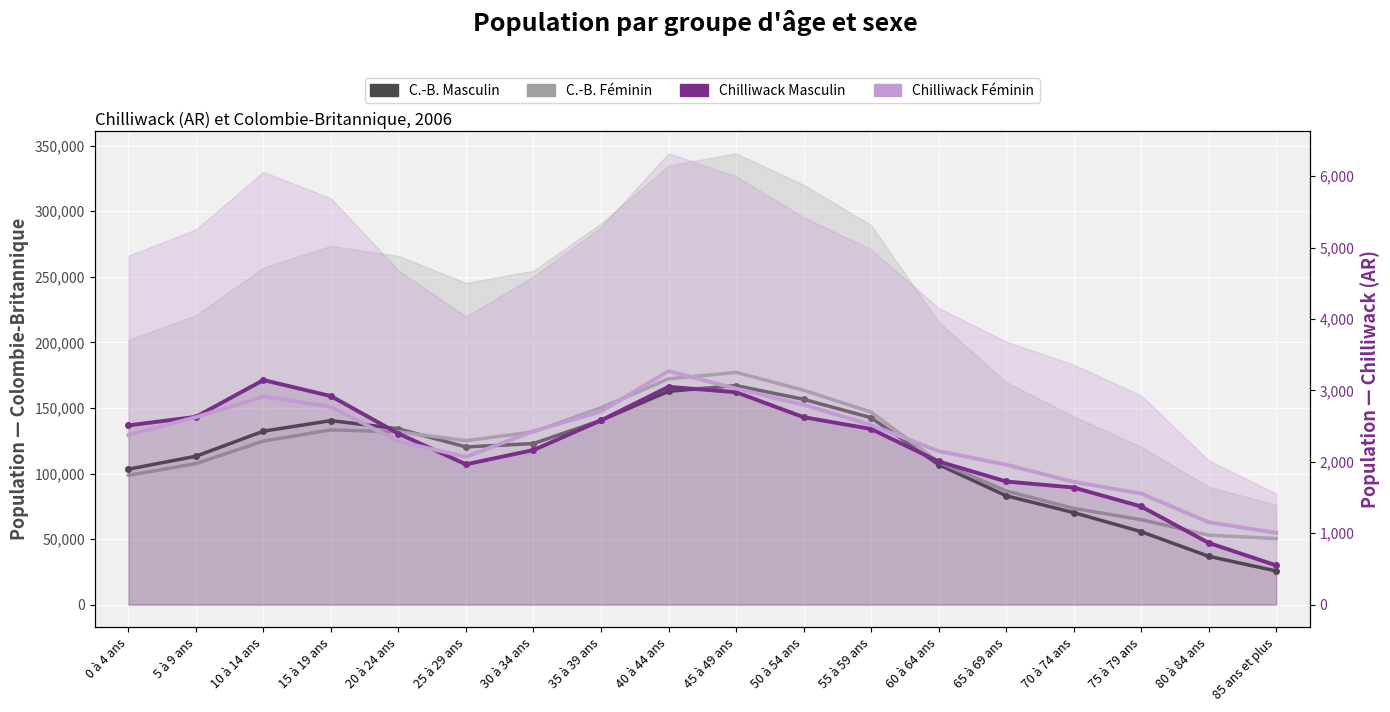

Which series changed the most between 65 à 69 ans and 70 à 74 ans?

C.-B. Féminin